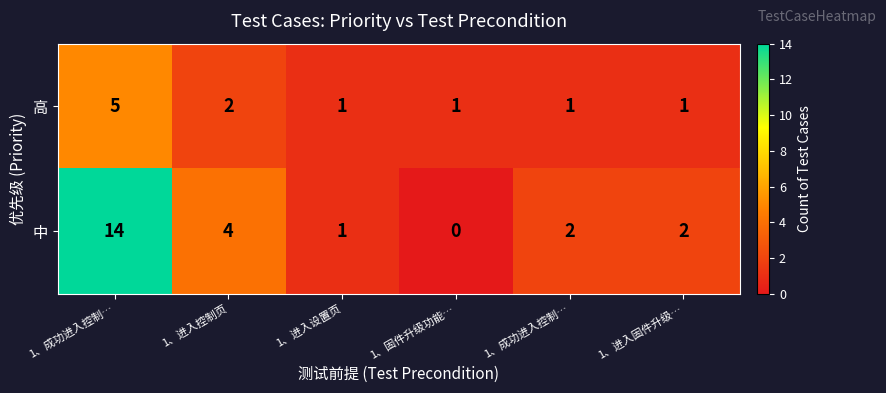

How many data points in 中 are less than 2?

2